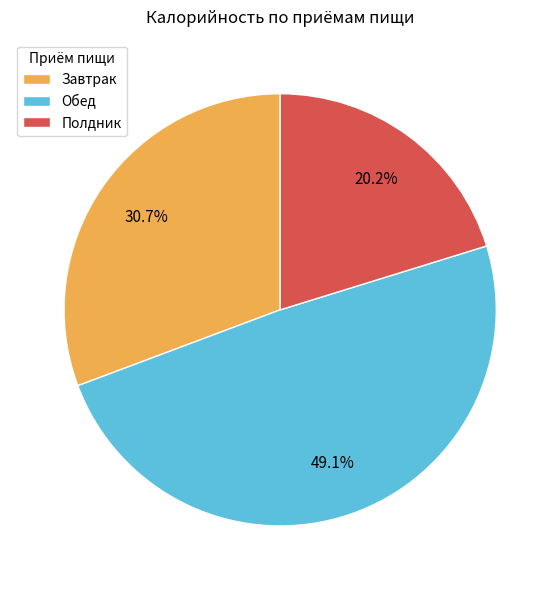

To the nearest percent, what is the combined percentage of Полдник and Обед?

69%